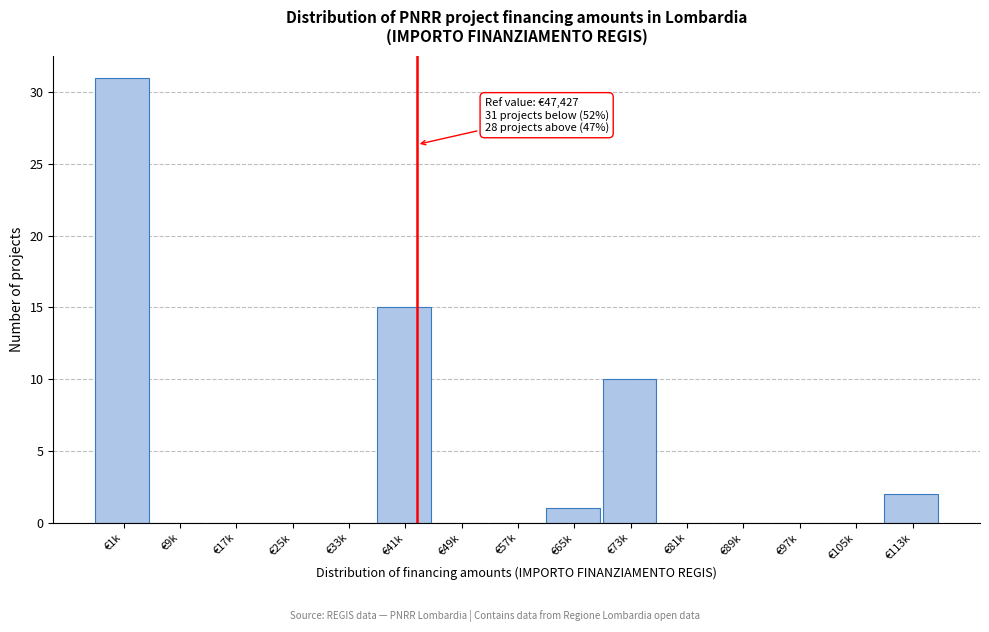

Reading right to left, what are all the values shown in this chart?

€113k=2	€105k=0	€97k=0	€89k=0	€81k=0	€73k=10	€65k=1	€57k=0	€49k=0	€41k=15	€33k=0	€25k=0	€17k=0	€9k=0	€1k=31